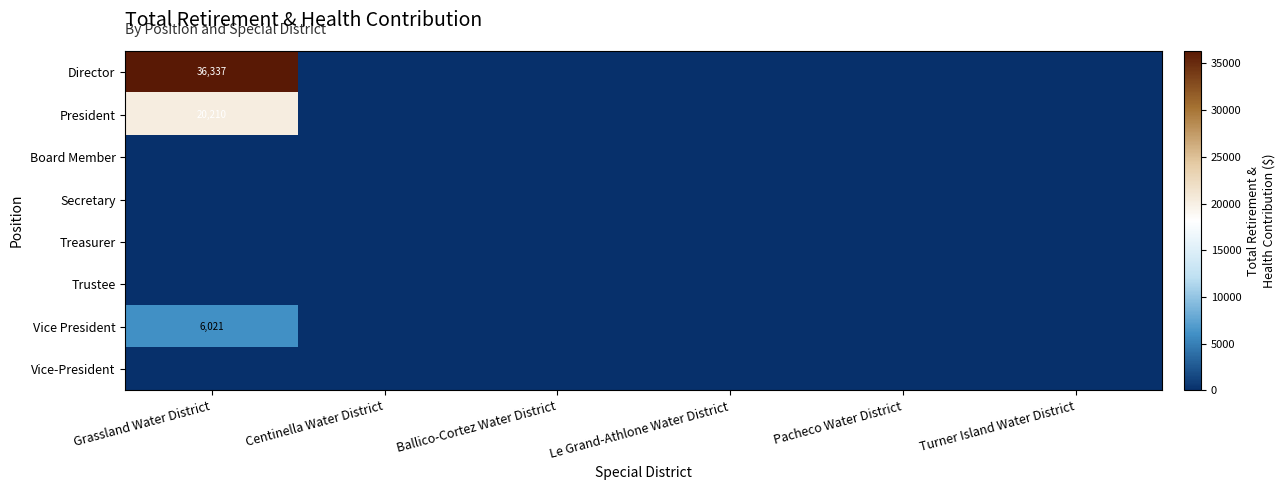

Is it true that Vice President equals -2188 at Pacheco Water District?

False